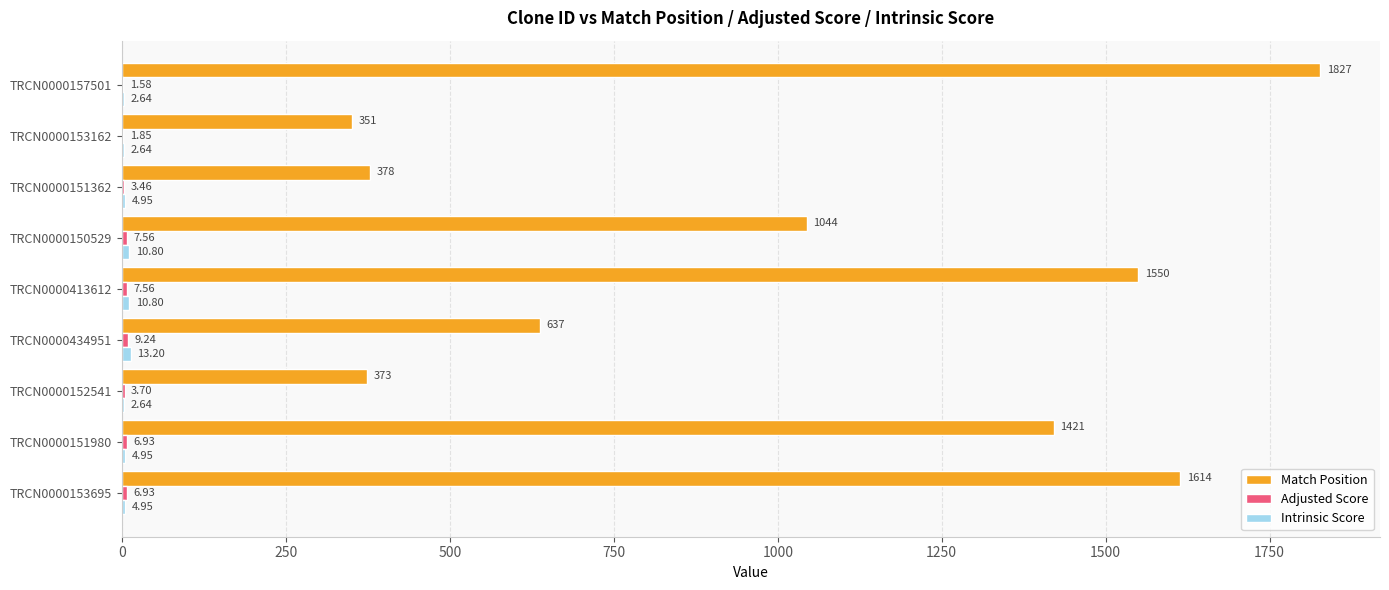

What is the total value across all series at TRCN0000152541?

379.3